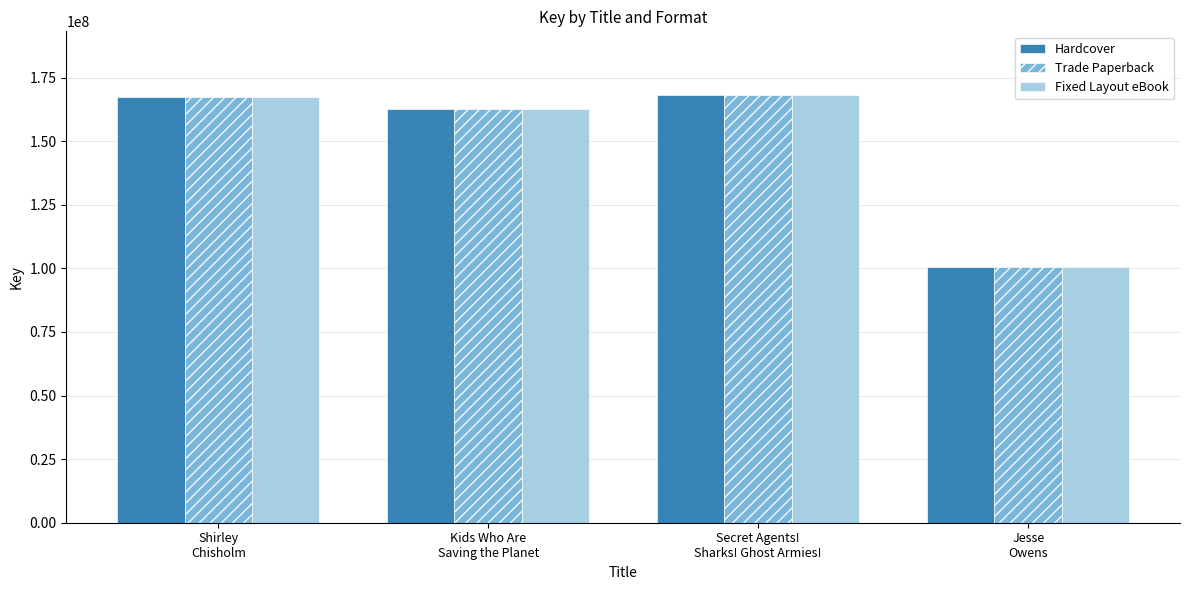

Which category has the lowest value in the Hardcover series?

Jesse
Owens